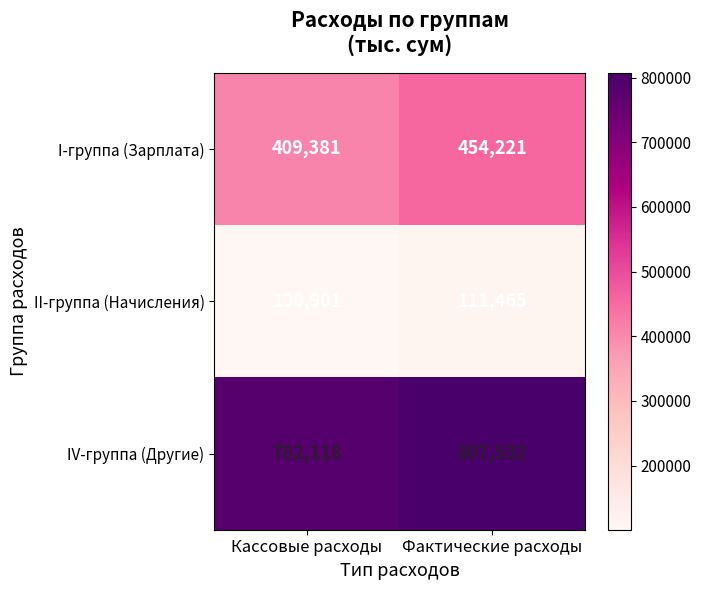

List the series in order of their peak value, lowest first.

II-группа (Начисления), I-группа (Зарплата), IV-группа (Другие)